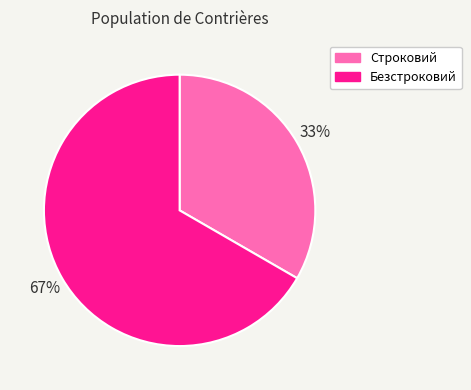

To the nearest percent, what percentage of the pie is Безстроковий?

67%